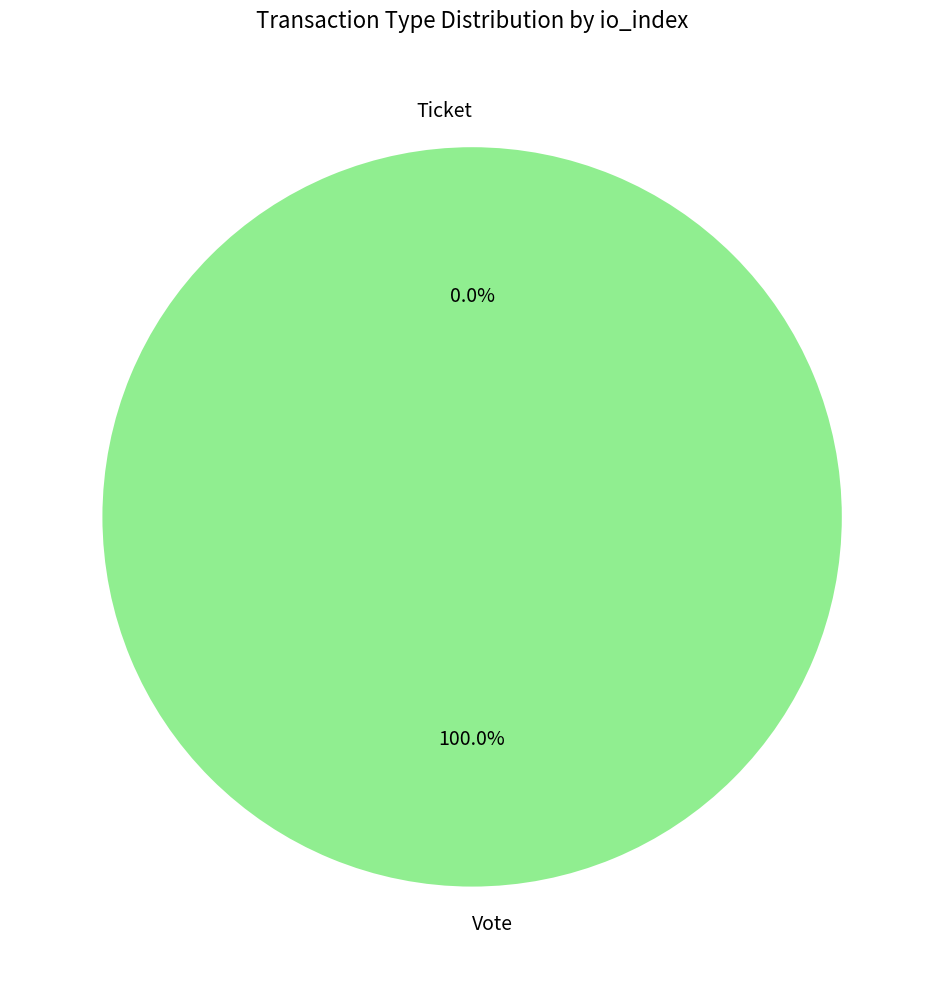

The Vote slice represents 100% of the pie. True or false?

True